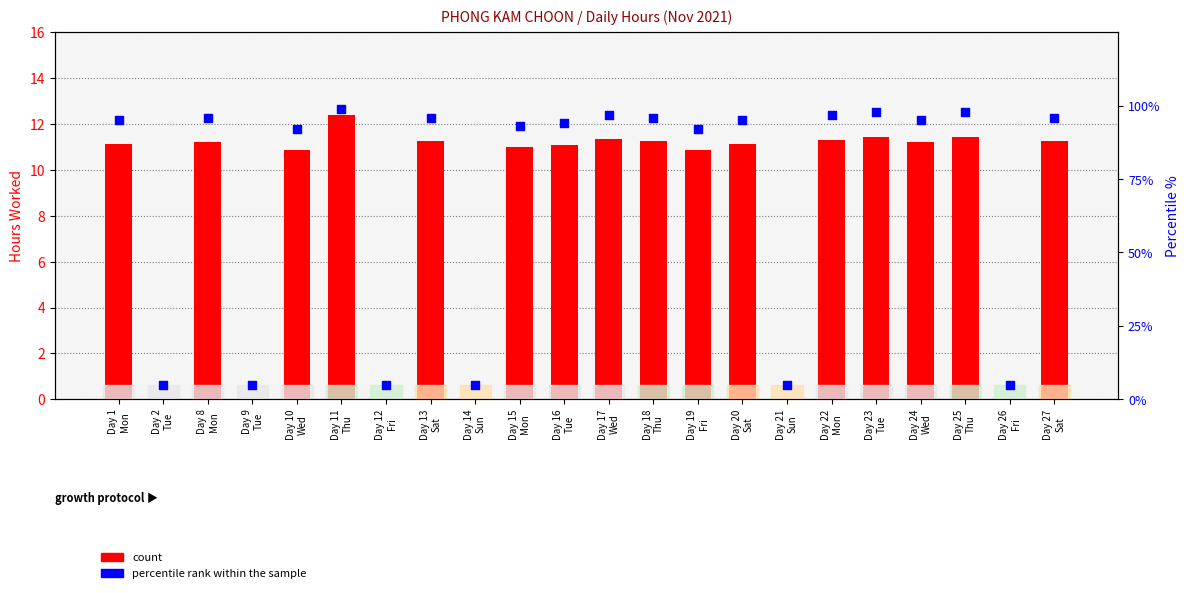

Which series contains the highest Y value?

percentile rank within the sample